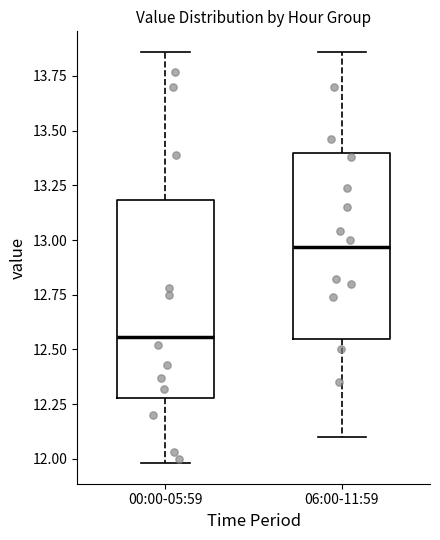

Reading left to right, read every box against the y-axis: the position of its median line, the range the box covers, and the ends of its whiskers. The values are not printed on the chart, so give them approximately, as read against the axis.

00:00-05:59: median 12.55, box 12.30 to 13.20, whiskers 12.00 to 13.85
06:00-11:59: median 12.95, box 12.55 to 13.40, whiskers 12.10 to 13.85